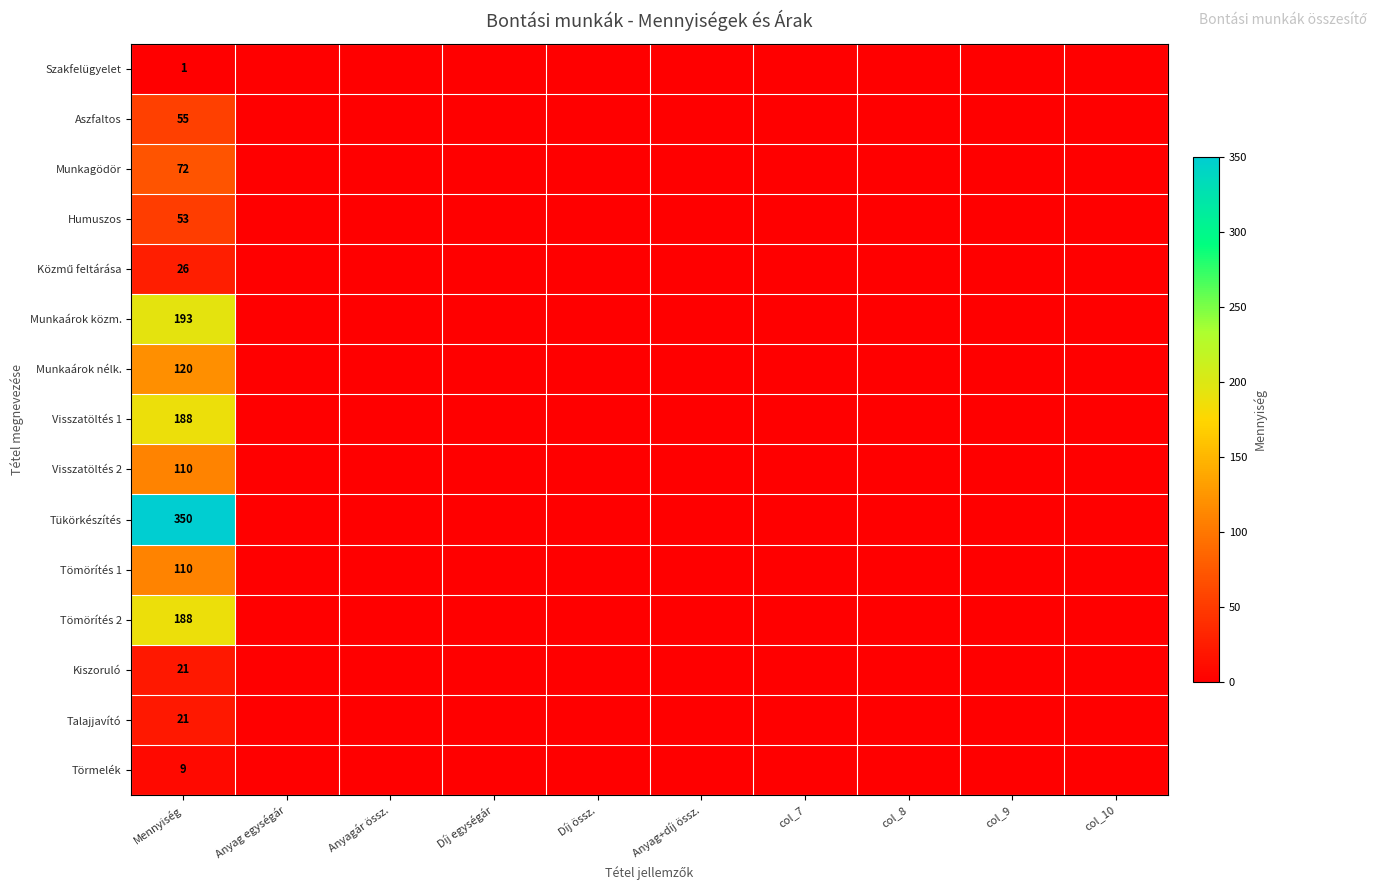

Is it true that Szakfelügyelet equals 1 at Mennyiség?

True